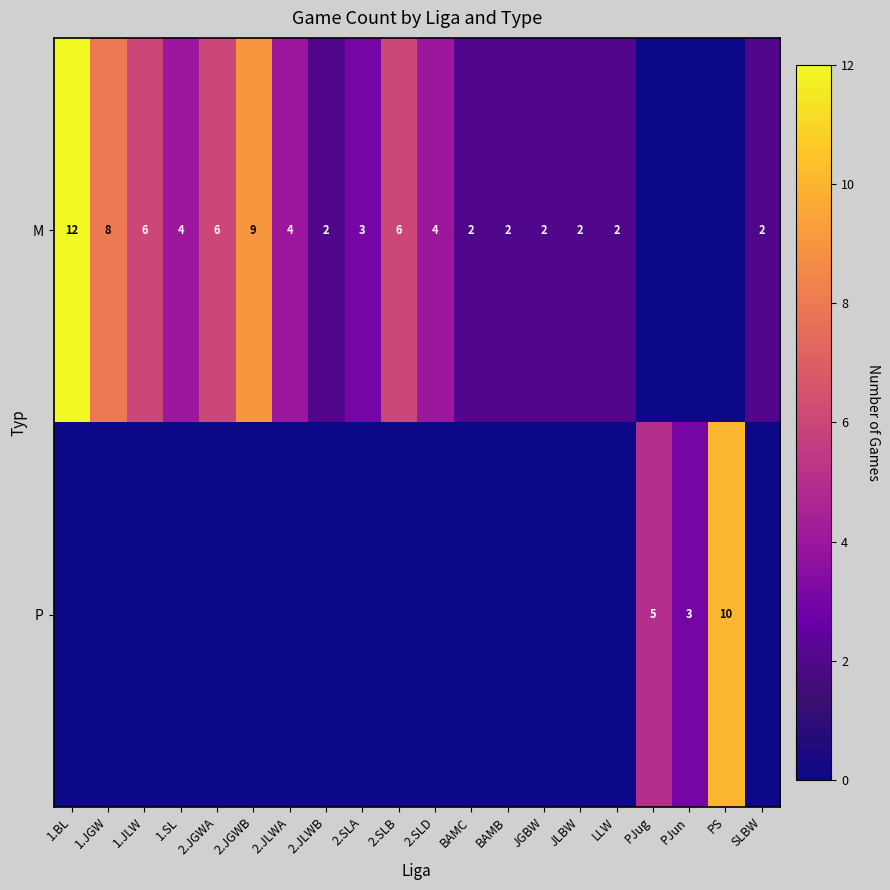

Is the value of P at PJug greater than the value of M at 2.JGWA?

No